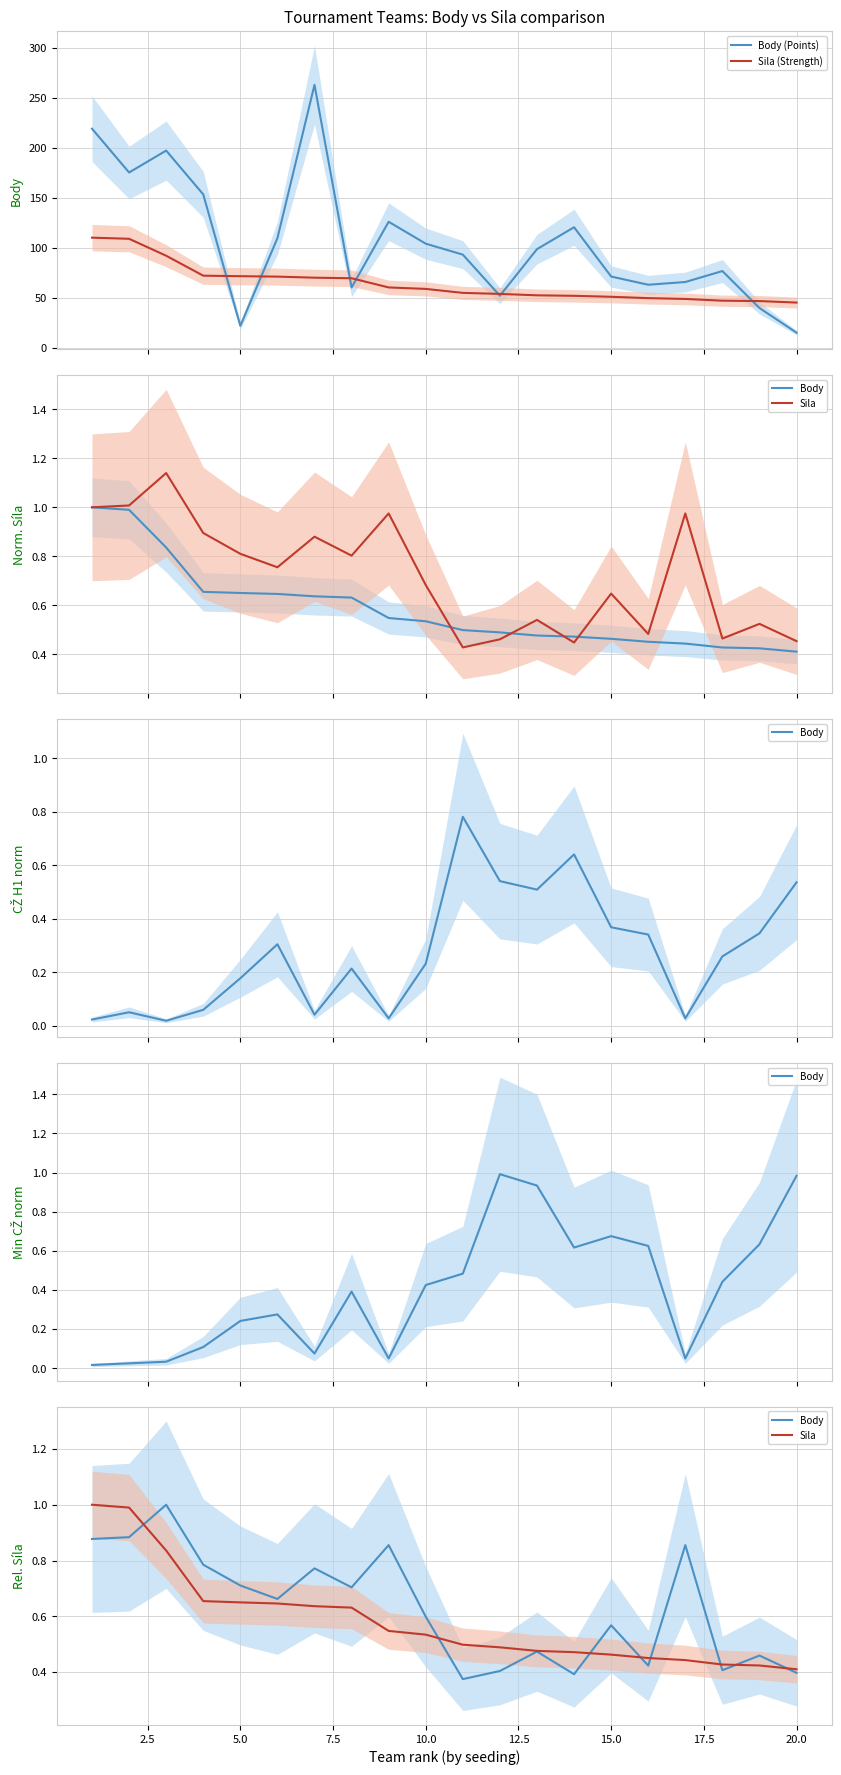

How many data points in Body (Points) are above 98?

10